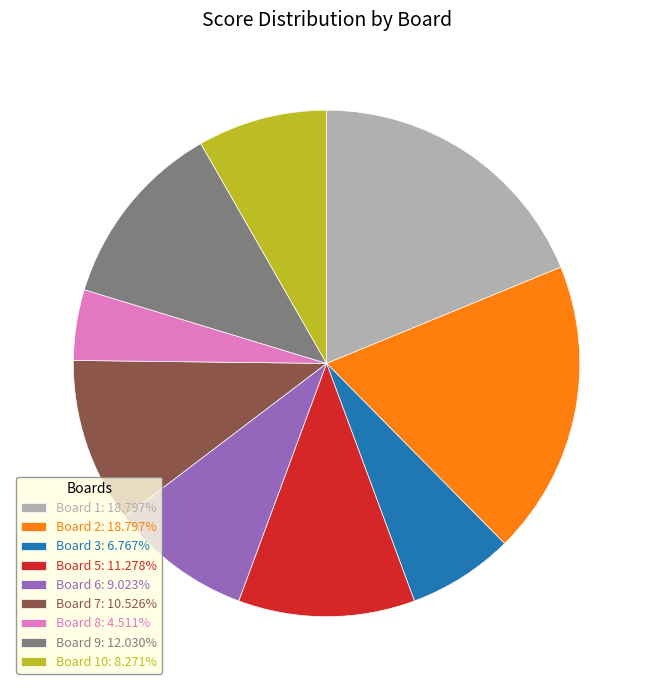

Do Board 7: 10.526% and Board 1: 18.797% together represent more than half of the pie?

No